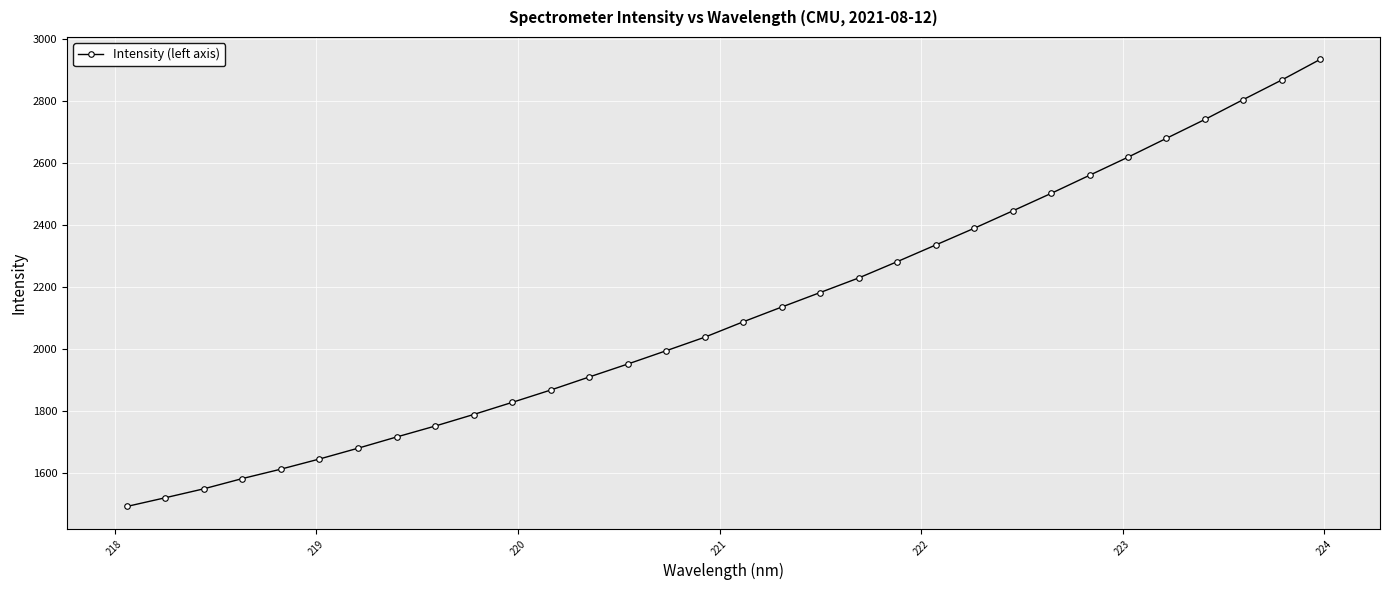

Count the number of values greater than 2086.

16